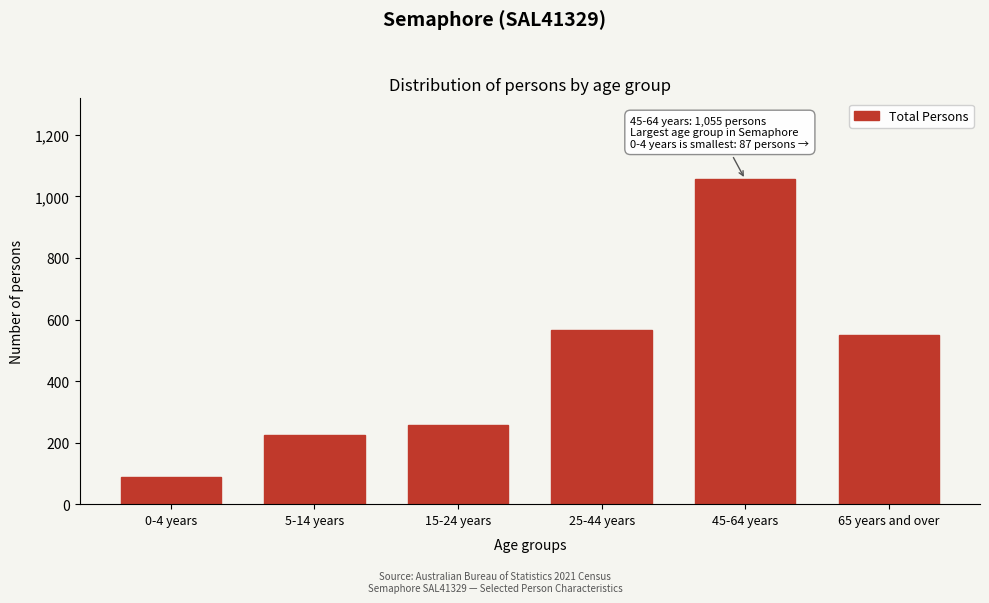

Reading left to right, extract all data points from this chart.

0-4 years=87	5-14 years=225	15-24 years=258	25-44 years=567	45-64 years=1055	65 years and over=549